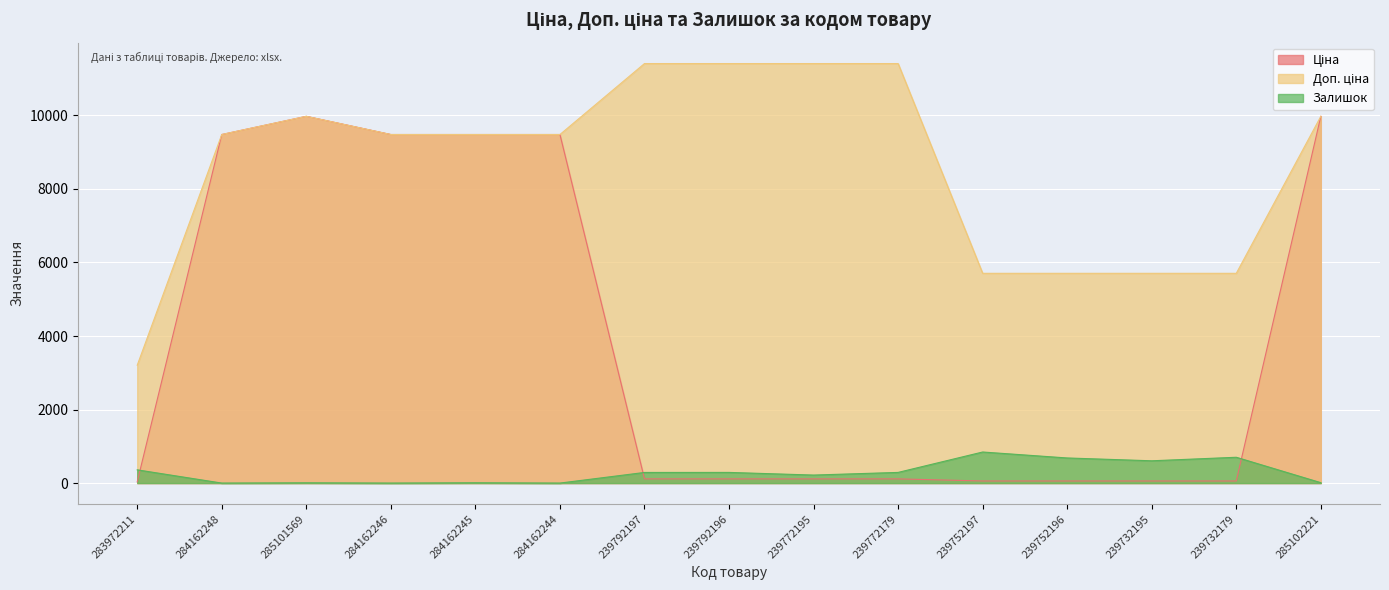

What is the label of the 12th point from the left?

239752196